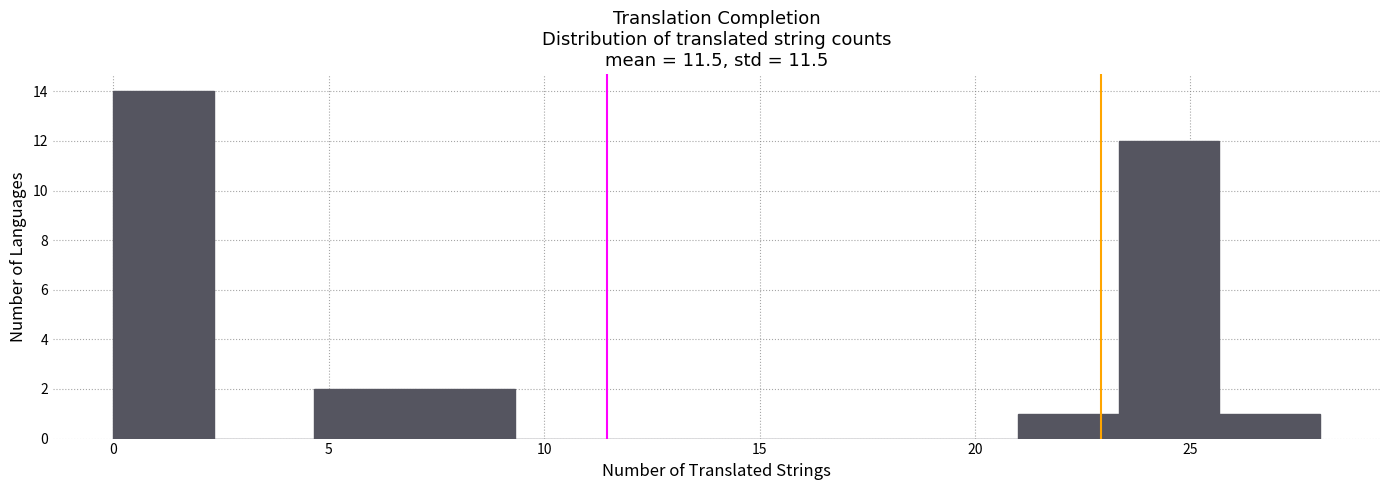

What is the height of the bar covering 0.0 to 2.5 on the x-axis? Neither the bar edges nor the heights are printed on the chart, so give them approximately, as read against the axes.

14